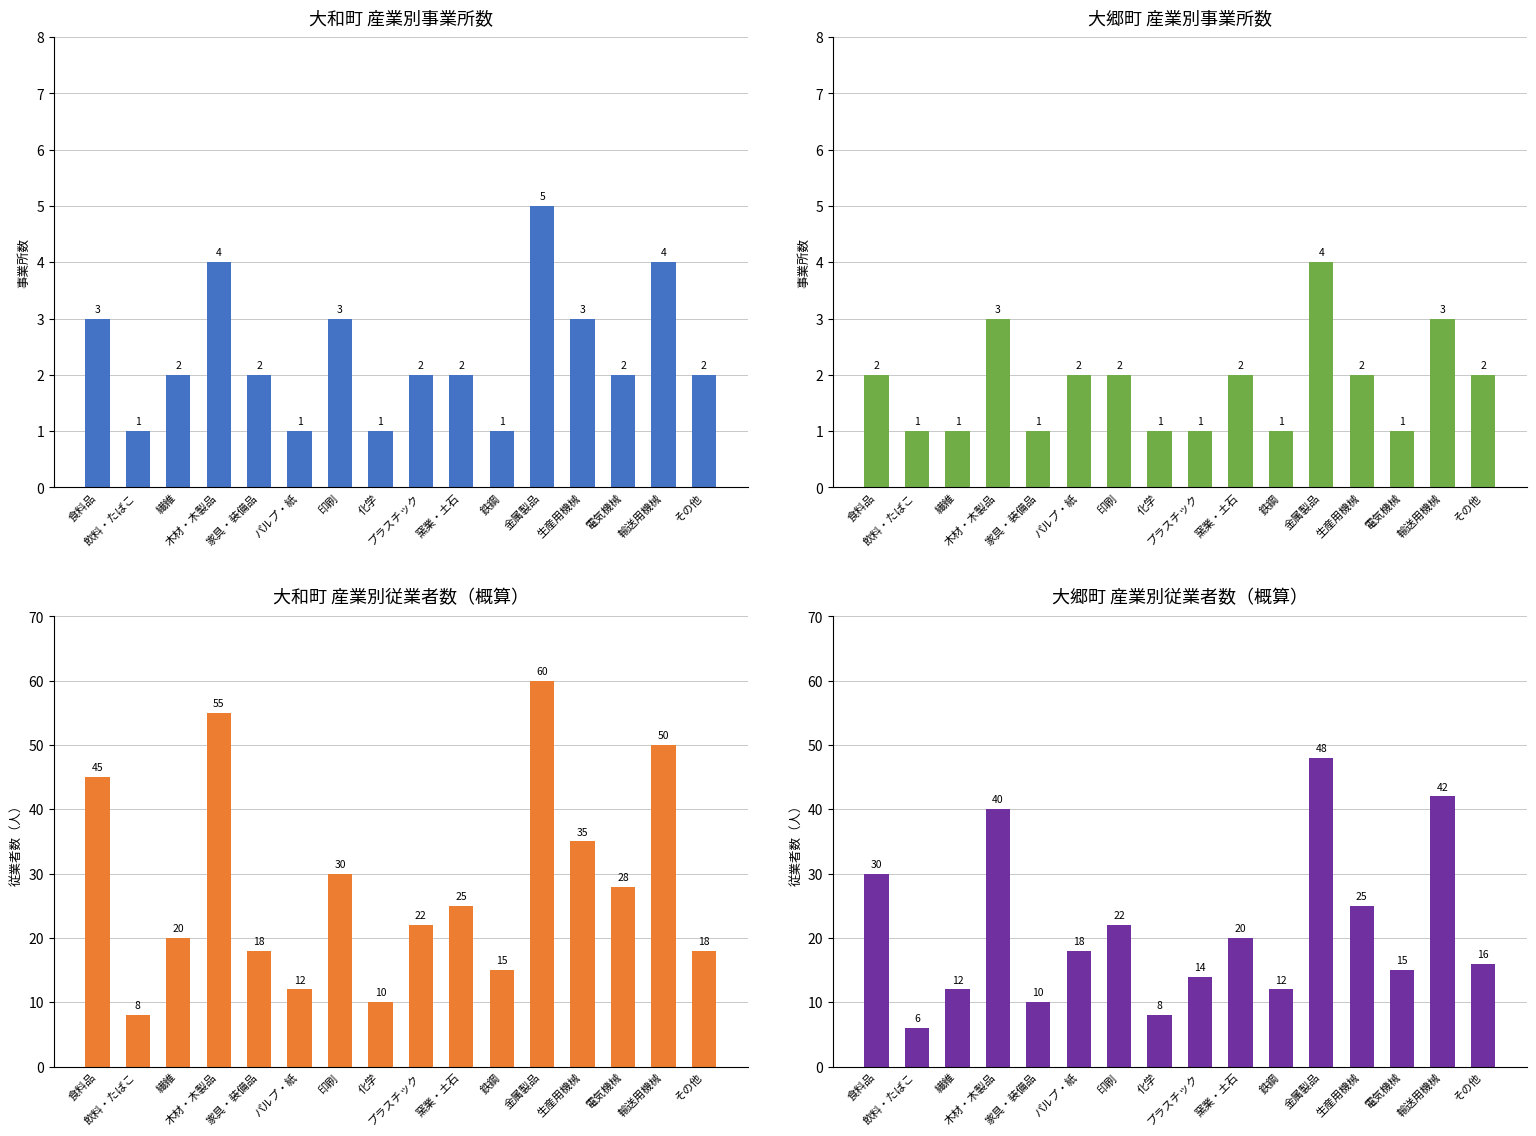

What is the difference between the highest and lowest values at 食料品?

28